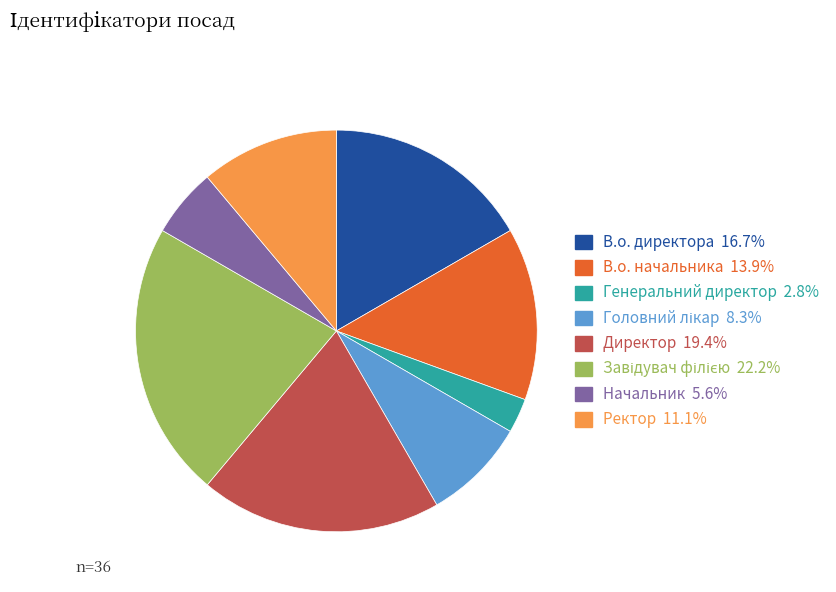

True or false: Директор accounts for 19% of the total.

True